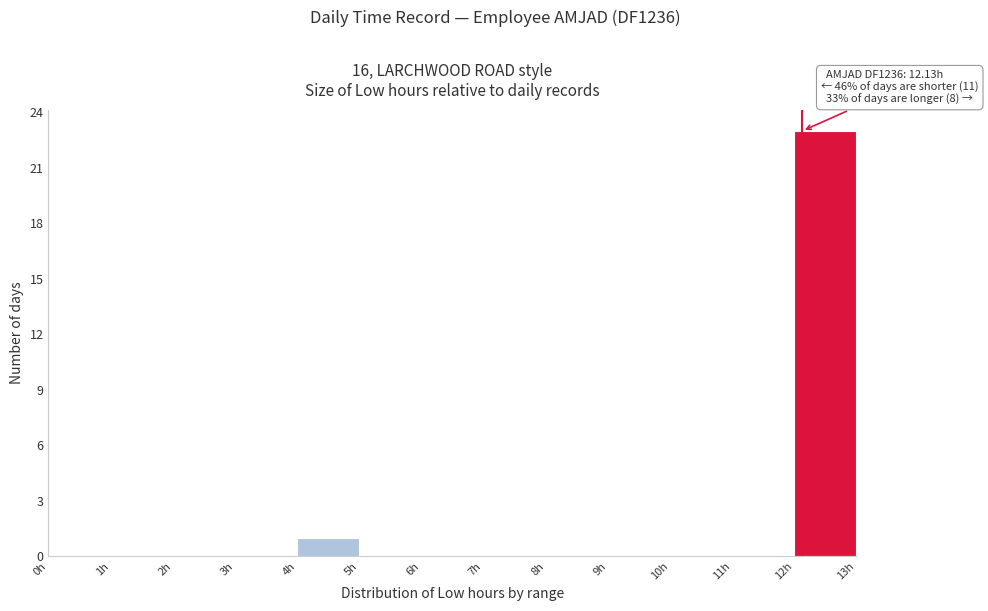

Which range on the x-axis has the tallest bar?

12 to 13